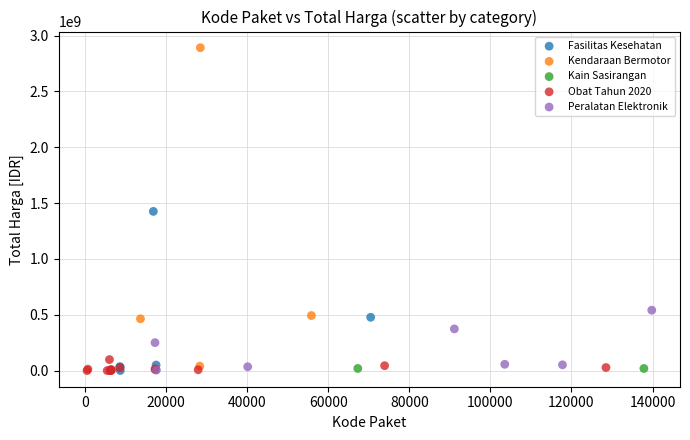

What are all the series names shown in the legend?

Fasilitas Kesehatan, Kendaraan Bermotor, Kain Sasirangan, Obat Tahun 2020, Peralatan Elektronik